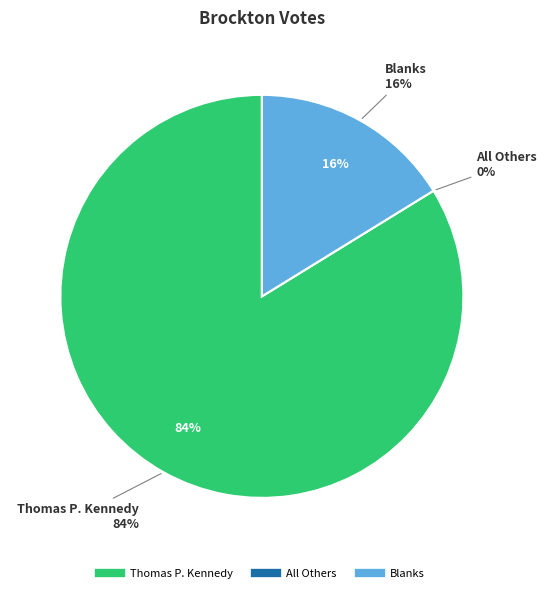

Rank the categories by value from highest to lowest.

Thomas P. Kennedy, Blanks, All Others